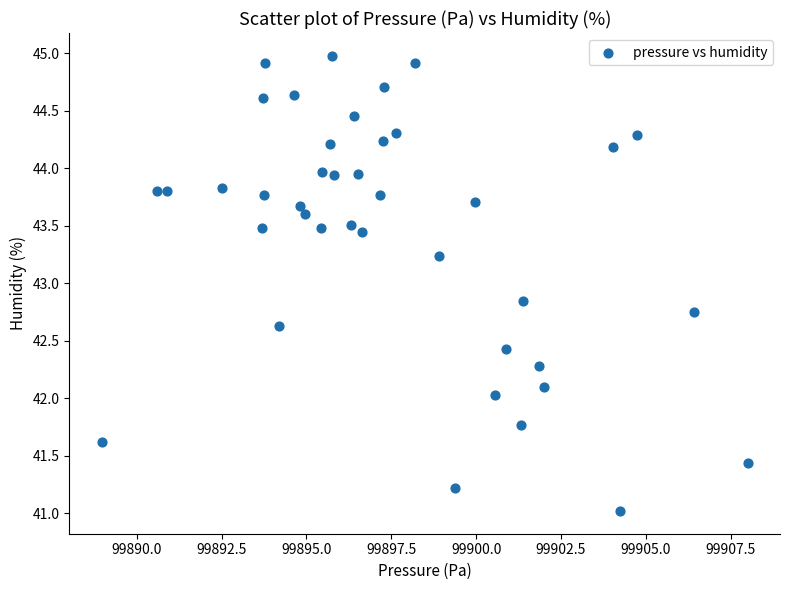

What is the range of X values (max minus min)?

19.0